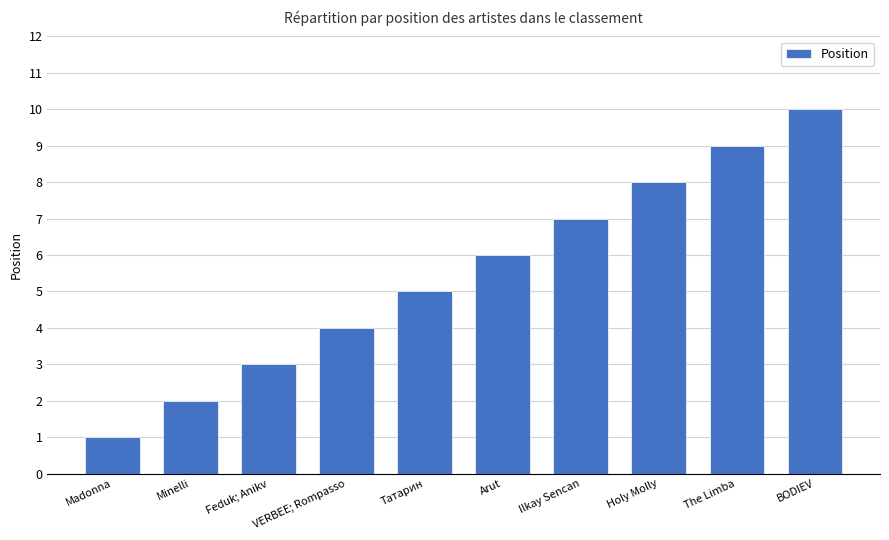

What is the sum of all values?

55